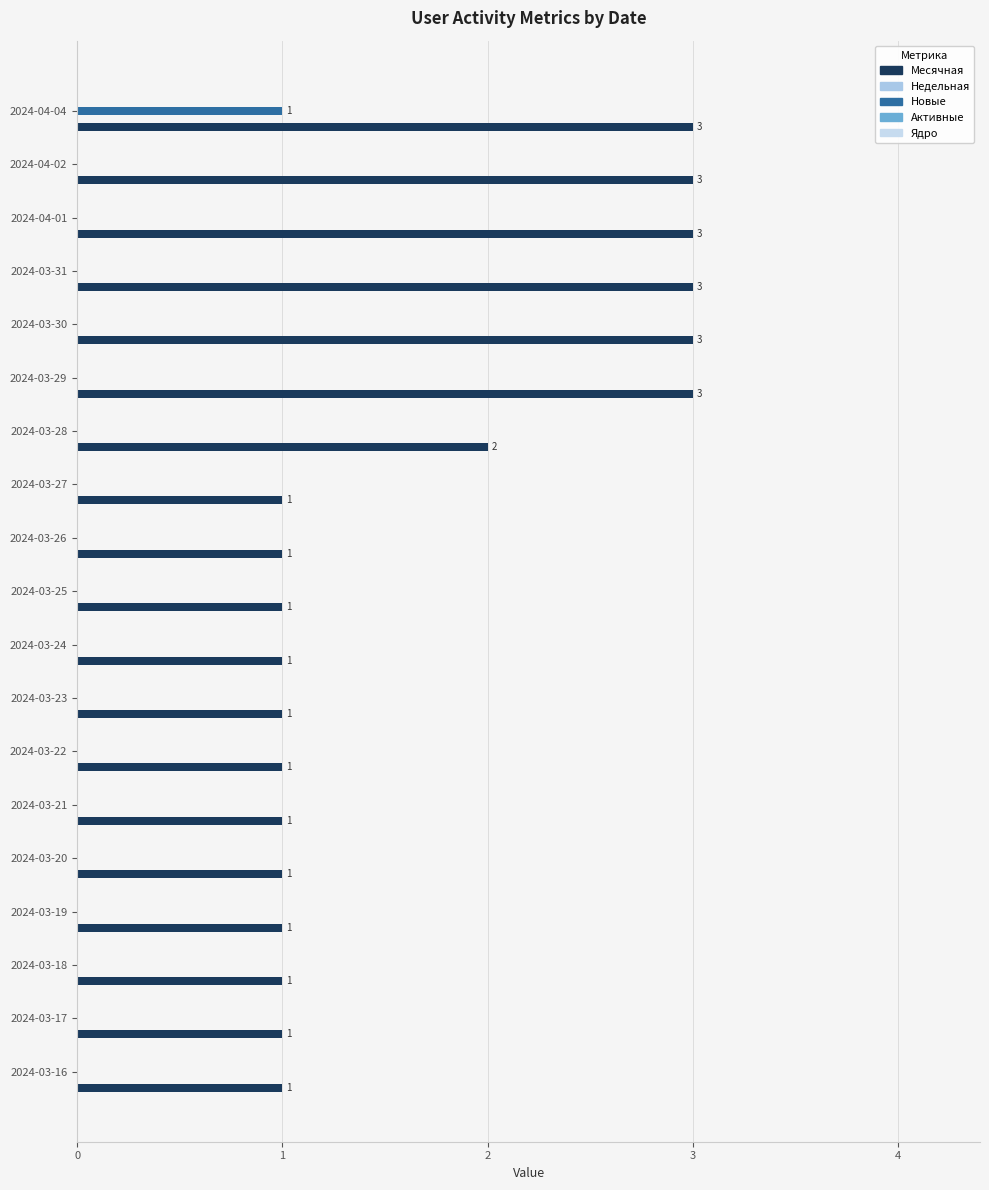

Count the number of data series in this chart.

2